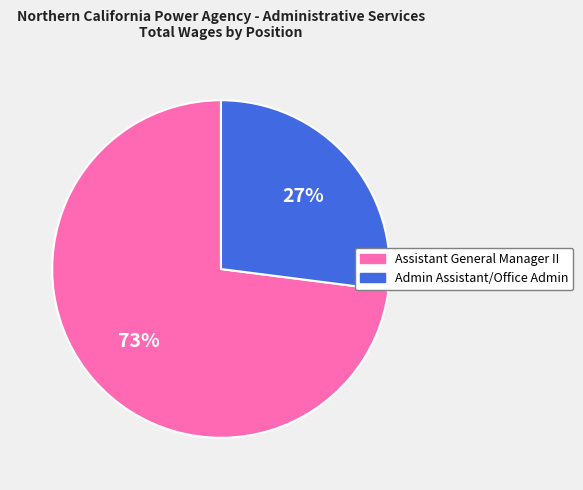

What is the ratio of the value at Assistant General Manager II to the value at Admin Assistant/Office Admin?

2.7